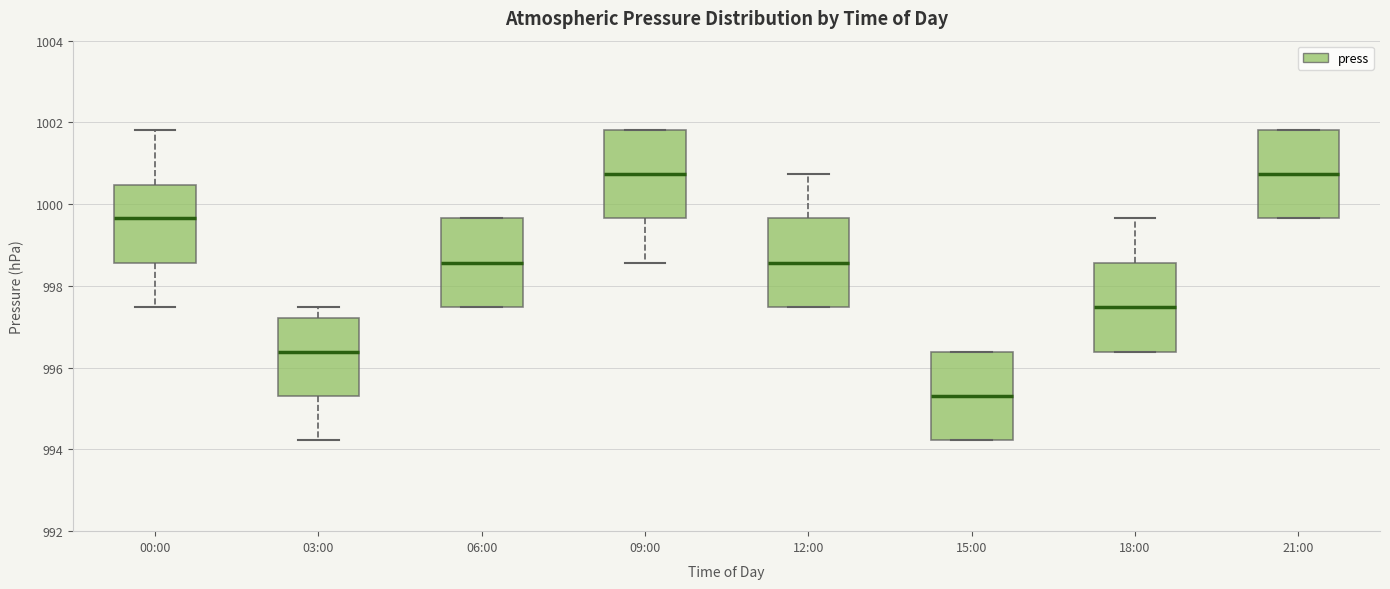

Where does the upper whisker of the box for 18:00 end on the y-axis? The values are not printed on the chart, so give them approximately, as read against the axis.

999.6